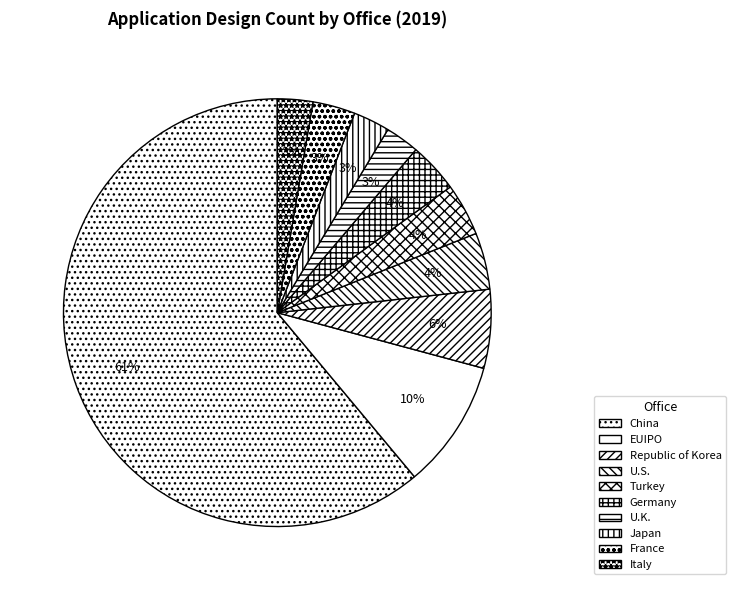

Count the number of slices in the pie.

10